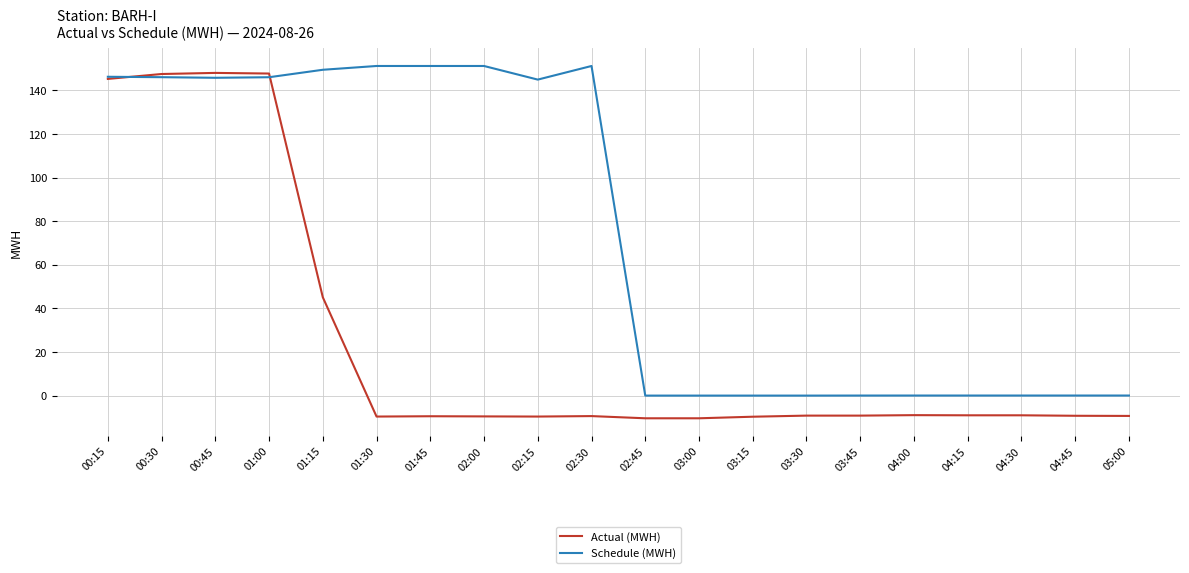

Which series changed the most between 00:15 and 02:30?

Actual (MWH)